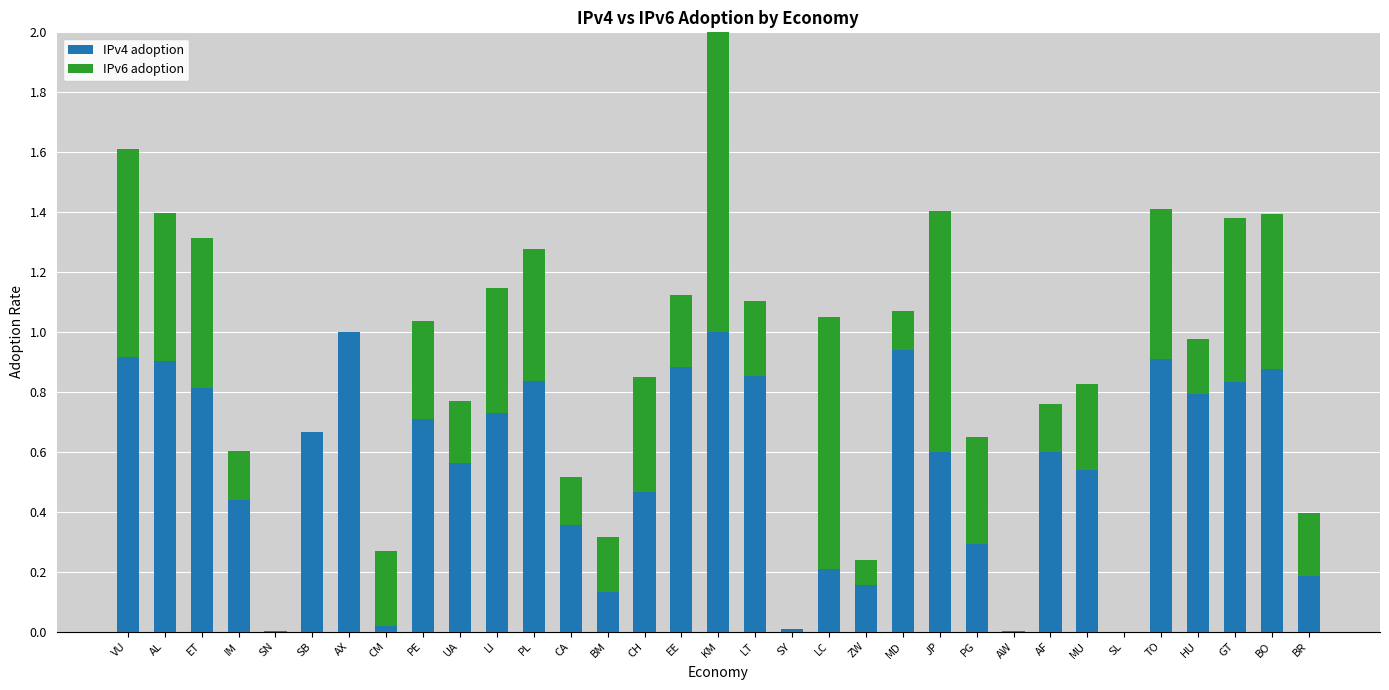

The value of IPv4 adoption at MU is 0.8. True or false?

False